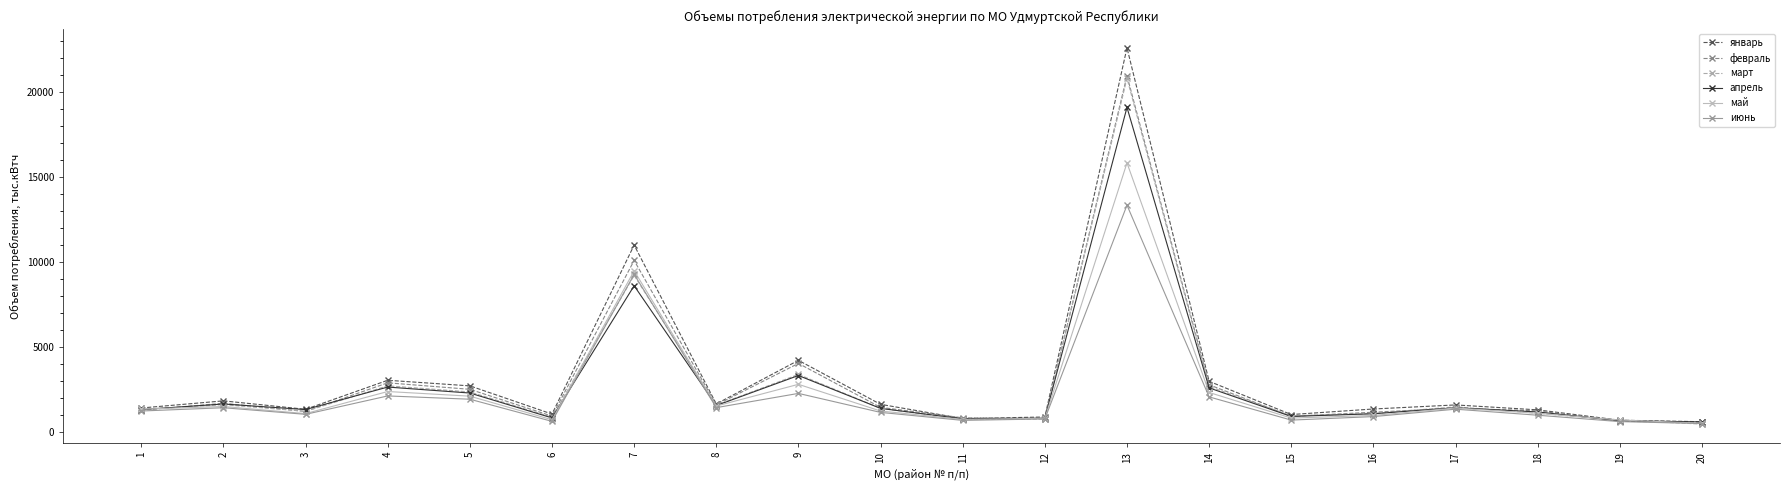

What is the greatest value displayed?

22595.0